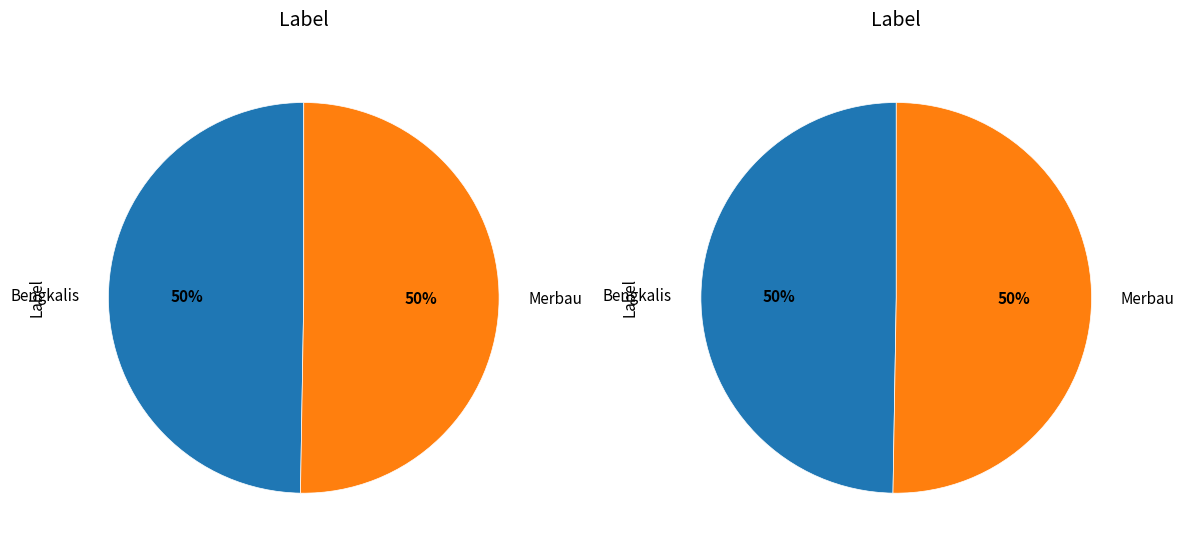

Between Bengkalis and Merbau, which is larger?

Merbau